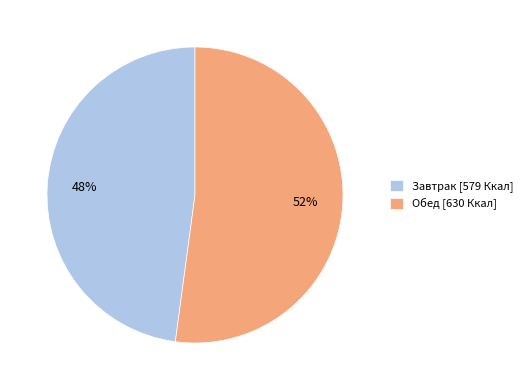

Which has a higher value, Завтрак or Обед?

Обед